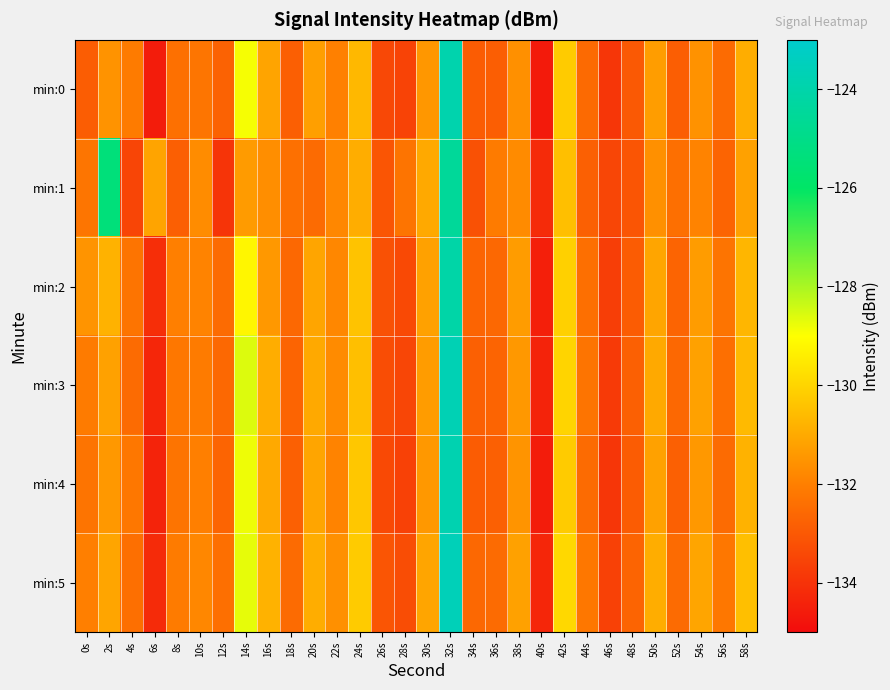

How many series are shown in this chart?

6